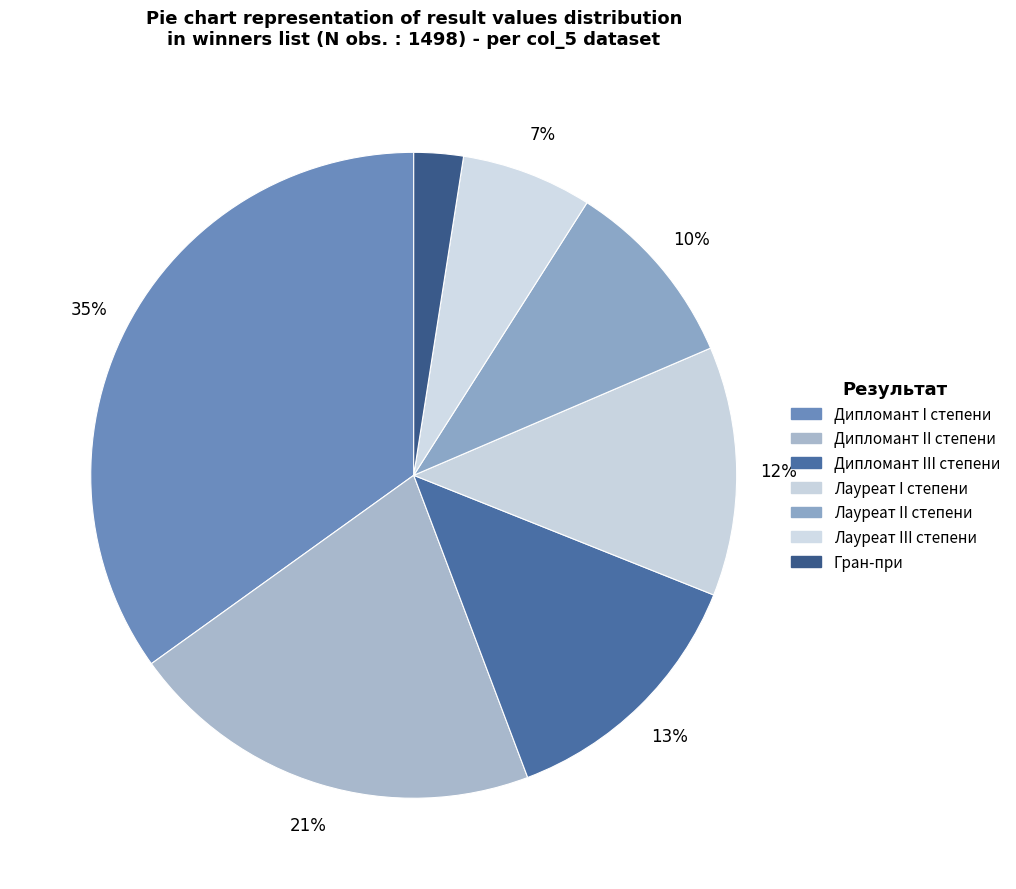

Is there a majority slice in this chart?

No